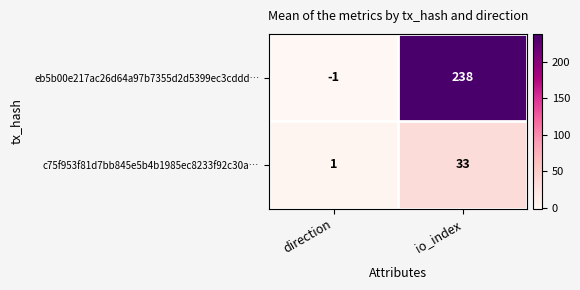

What is the sum of all c75f953f81d7bb845e5b4b1985ec8233f92c30a… values?

34